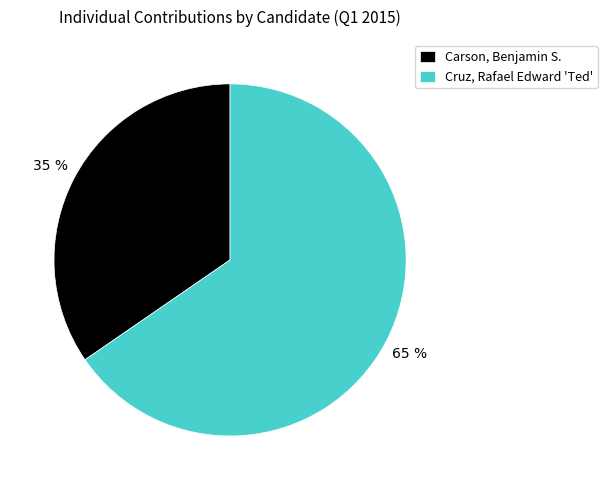

Which category has the smallest portion of the pie?

Carson, Benjamin S.